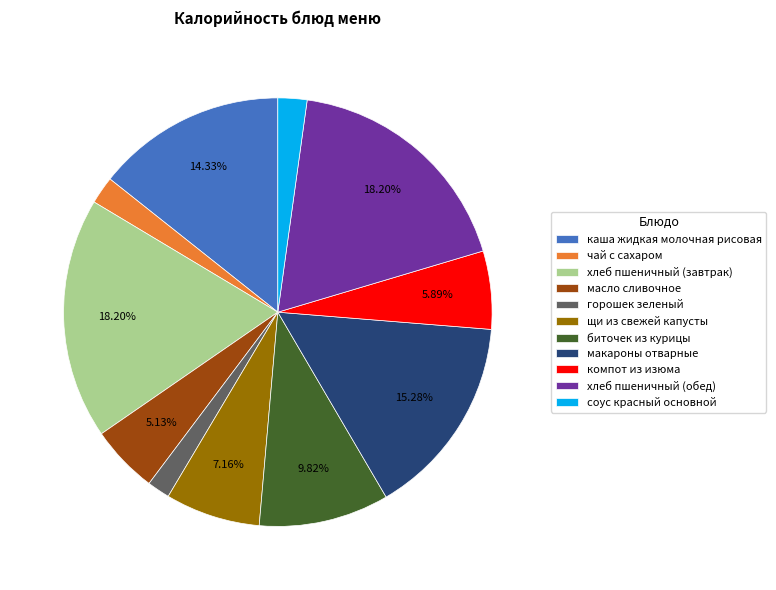

To the nearest percent, what is the combined percentage of масло сливочное and щи из свежей капусты?

12%